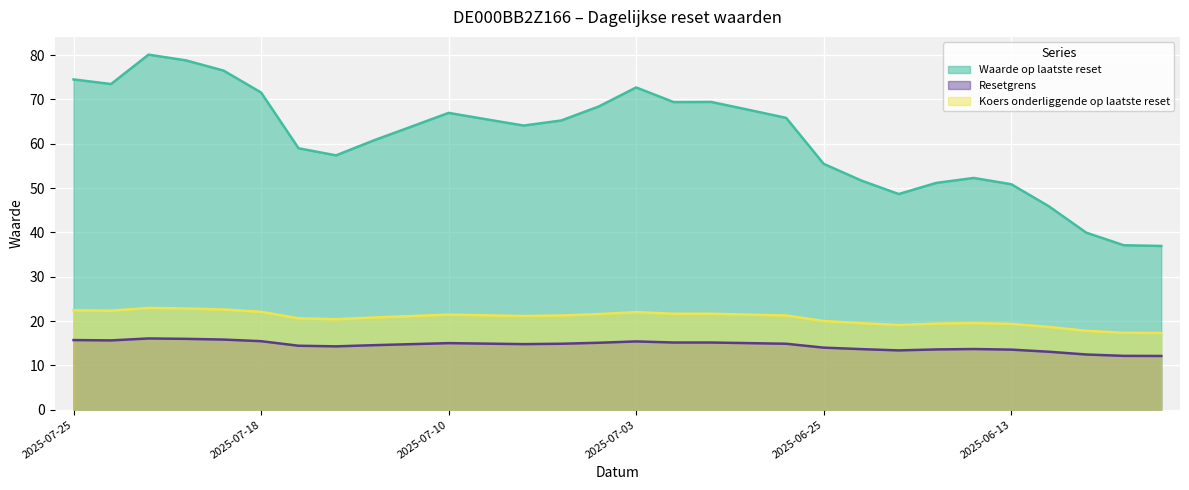

What is the total value across all series at 2025-07-24?

111.4